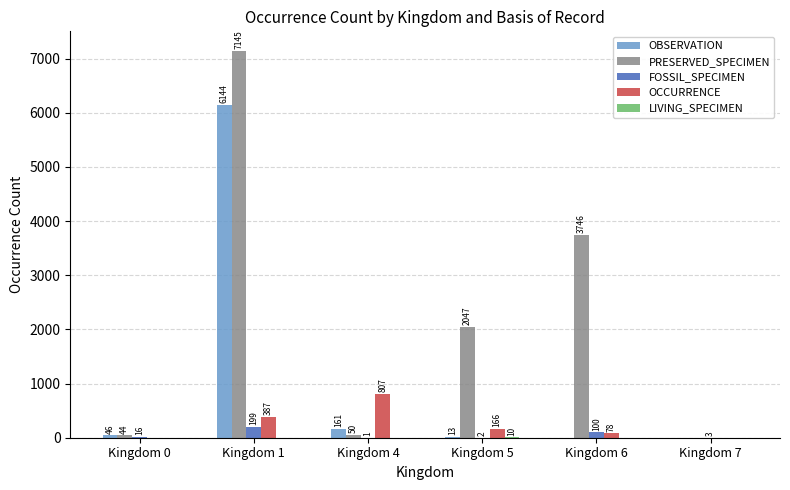

What is the maximum value shown in the chart?

7145